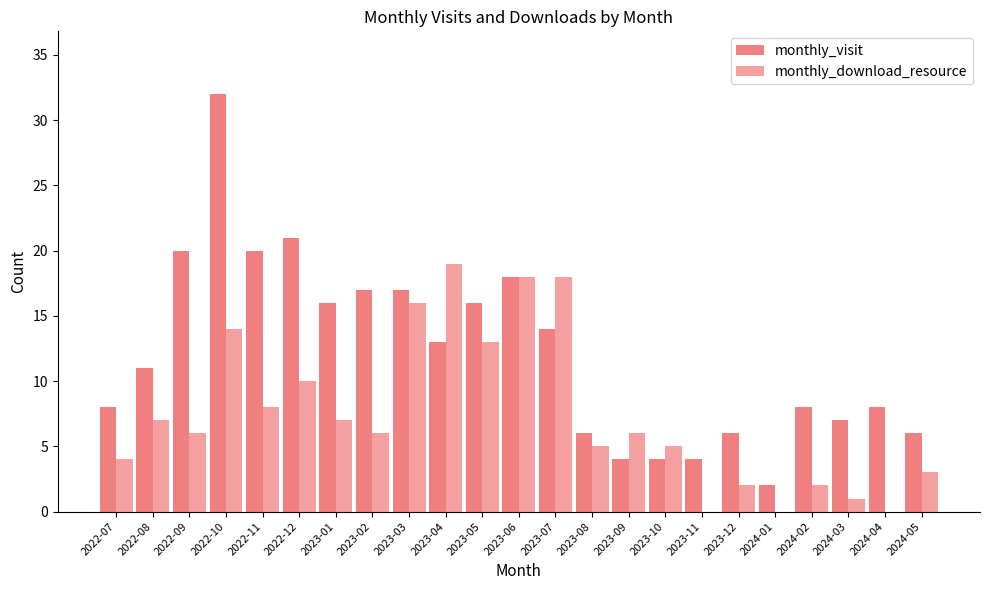

What is the sum of the monthly_visit values at 2022-08 and 2022-12?

32